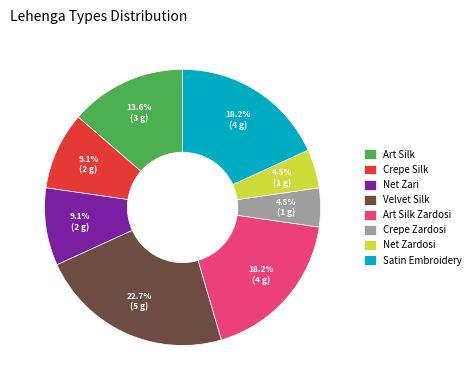

Is there a majority slice in this chart?

No